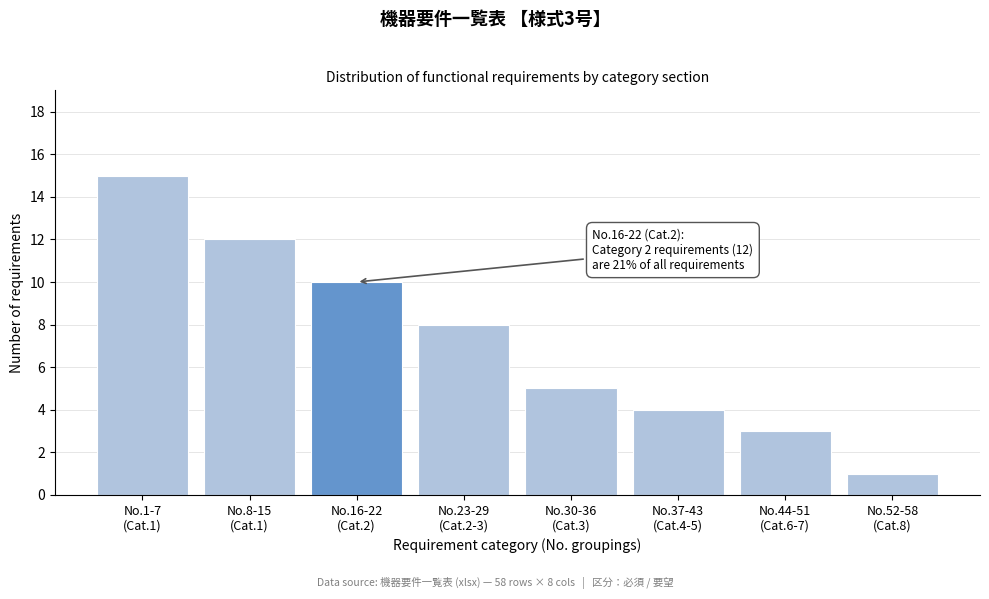

Reading left to right, extract all data points from this chart.

15	12	10	8	5	4	3	1